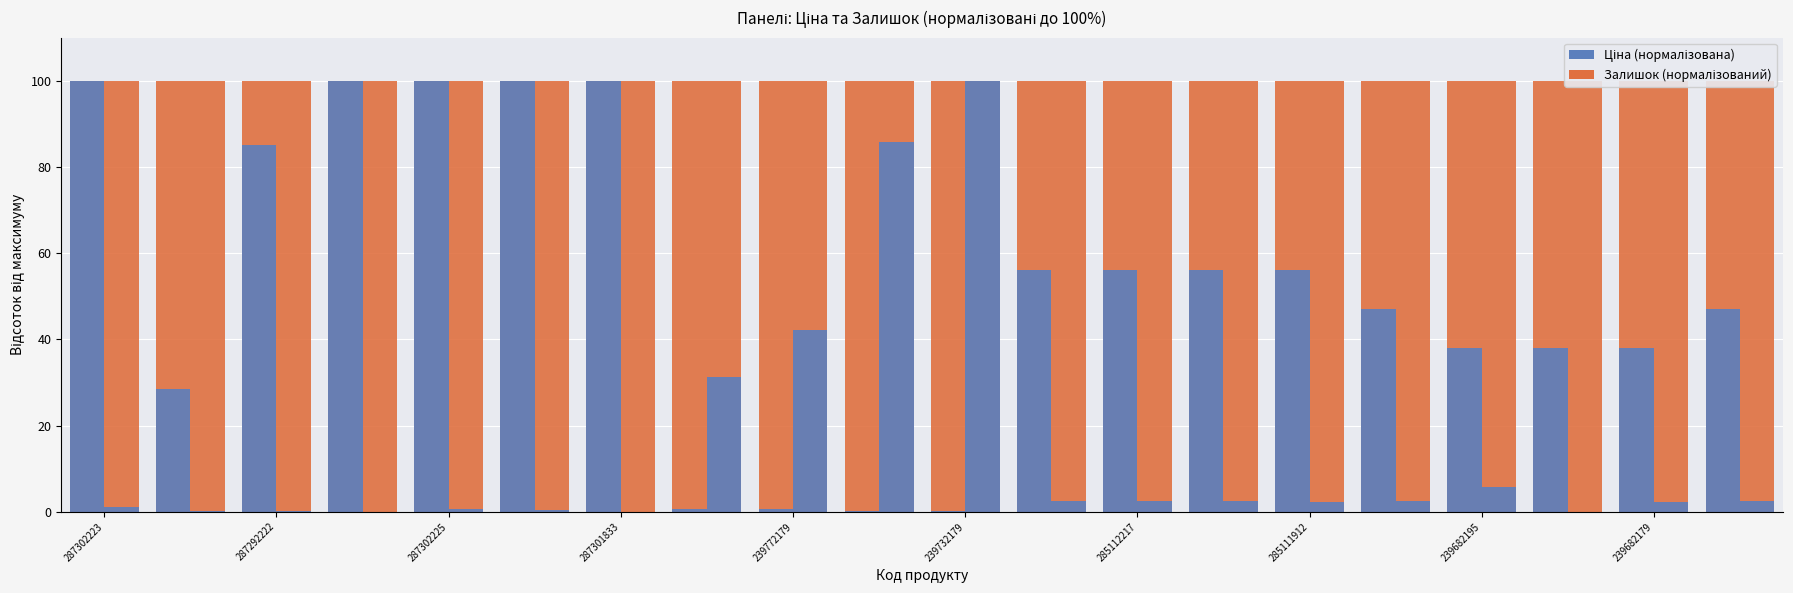

What is the total value across all series at 285112217?

156.0